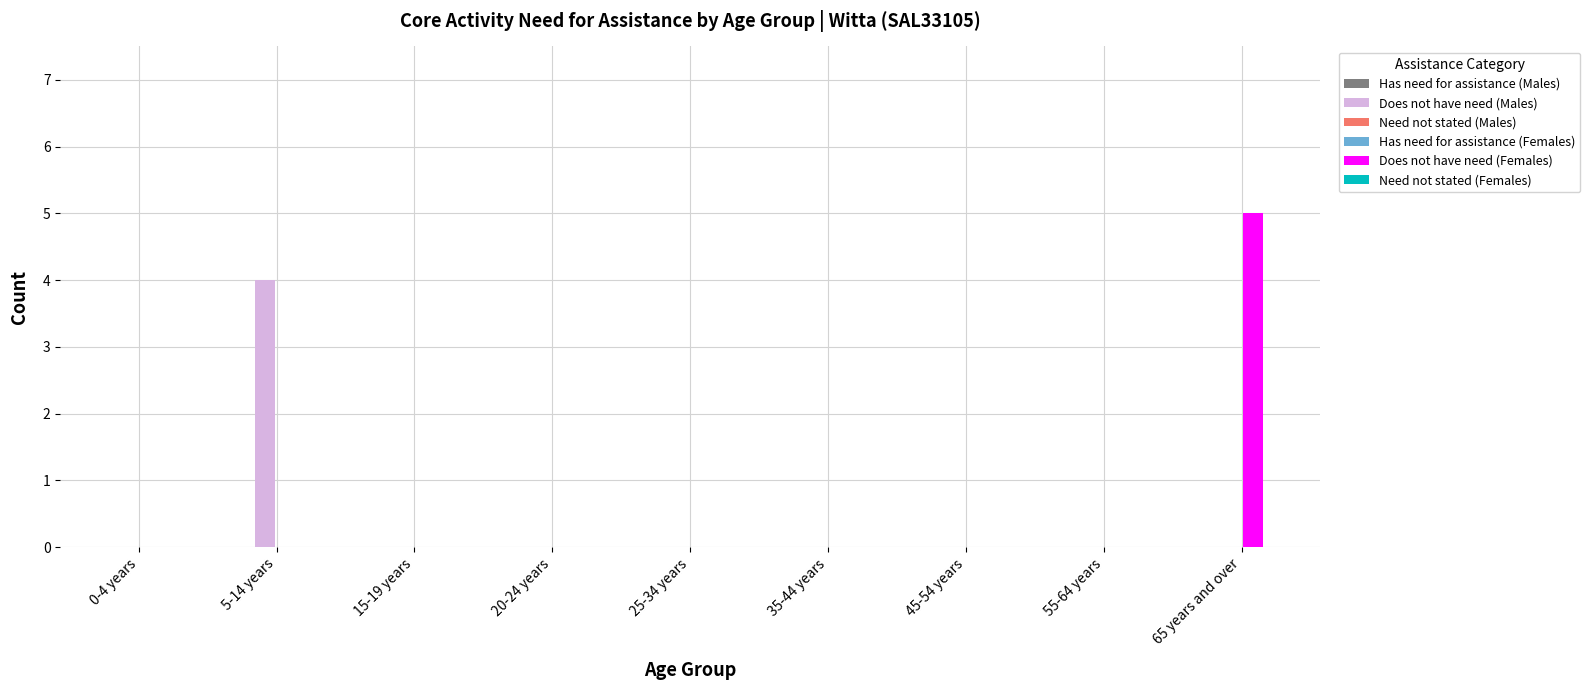

Are the bars horizontal?

No